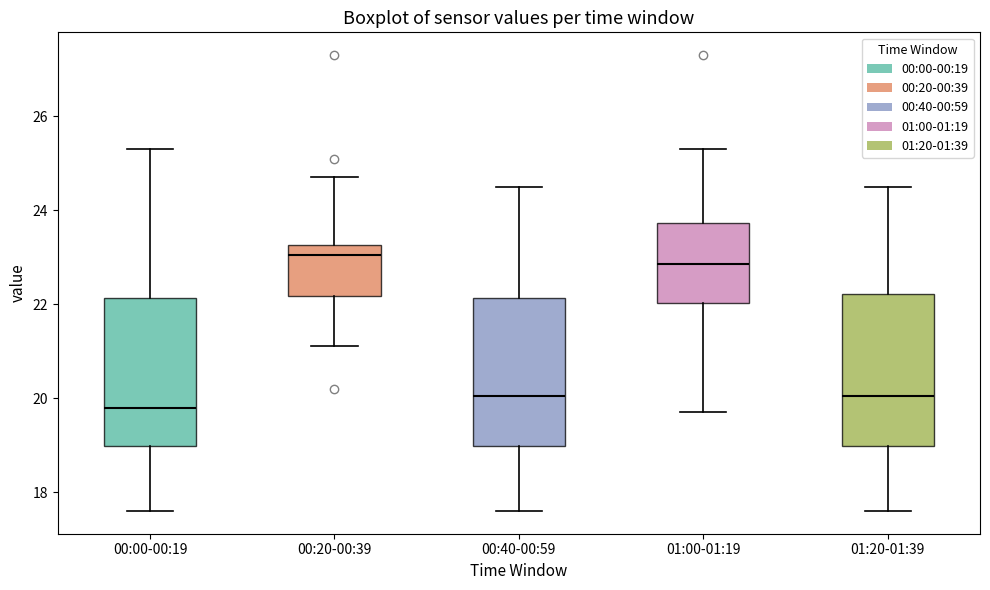

Reading left to right, transcribe this box plot: for each box, give where its median line is, the range the box spans, and where its two whiskers end, as read against the y-axis. The values are not printed on the chart, so give them approximately, as read against the axis.

00:00-00:19: median 19.8, box 19.0 to 22.2, whiskers 17.6 to 25.4
00:20-00:39: median 23.0, box 22.2 to 23.2, whiskers 21.2 to 24.8
00:40-00:59: median 20.0, box 19.0 to 22.2, whiskers 17.6 to 24.6
01:00-01:19: median 22.8, box 22.0 to 23.8, whiskers 19.8 to 25.4
01:20-01:39: median 20.0, box 19.0 to 22.2, whiskers 17.6 to 24.6